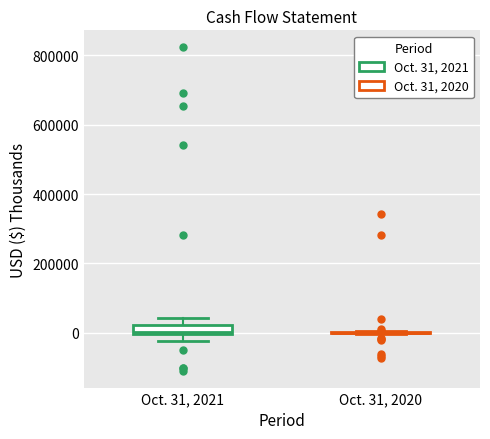

Comparing the boxes themselves (not the whiskers), which one is the tallest?

Oct. 31, 2021